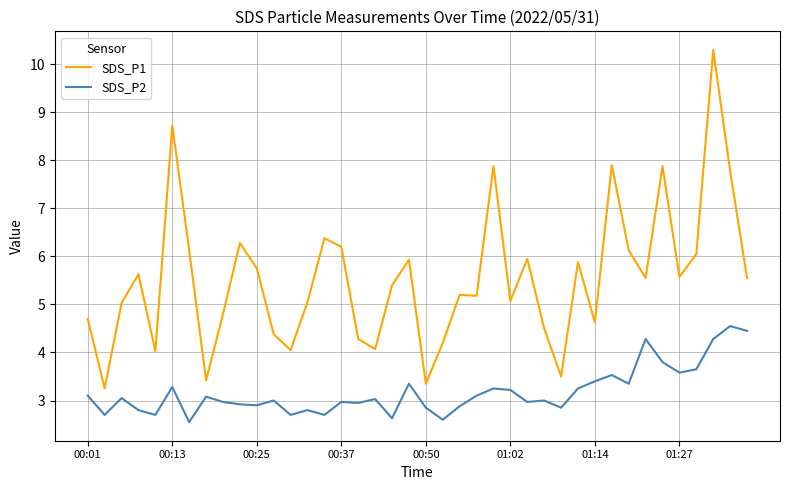

What is the sum of all SDS_P2 values?

127.0